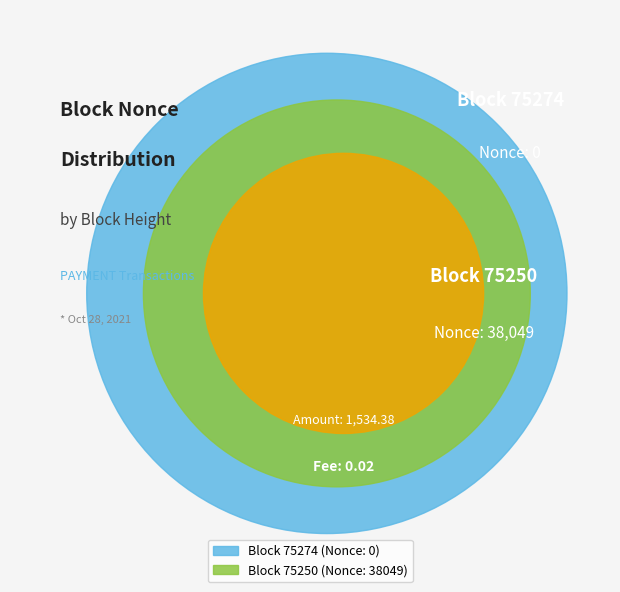

What is the change in value from 75274 to 75250?

+38049